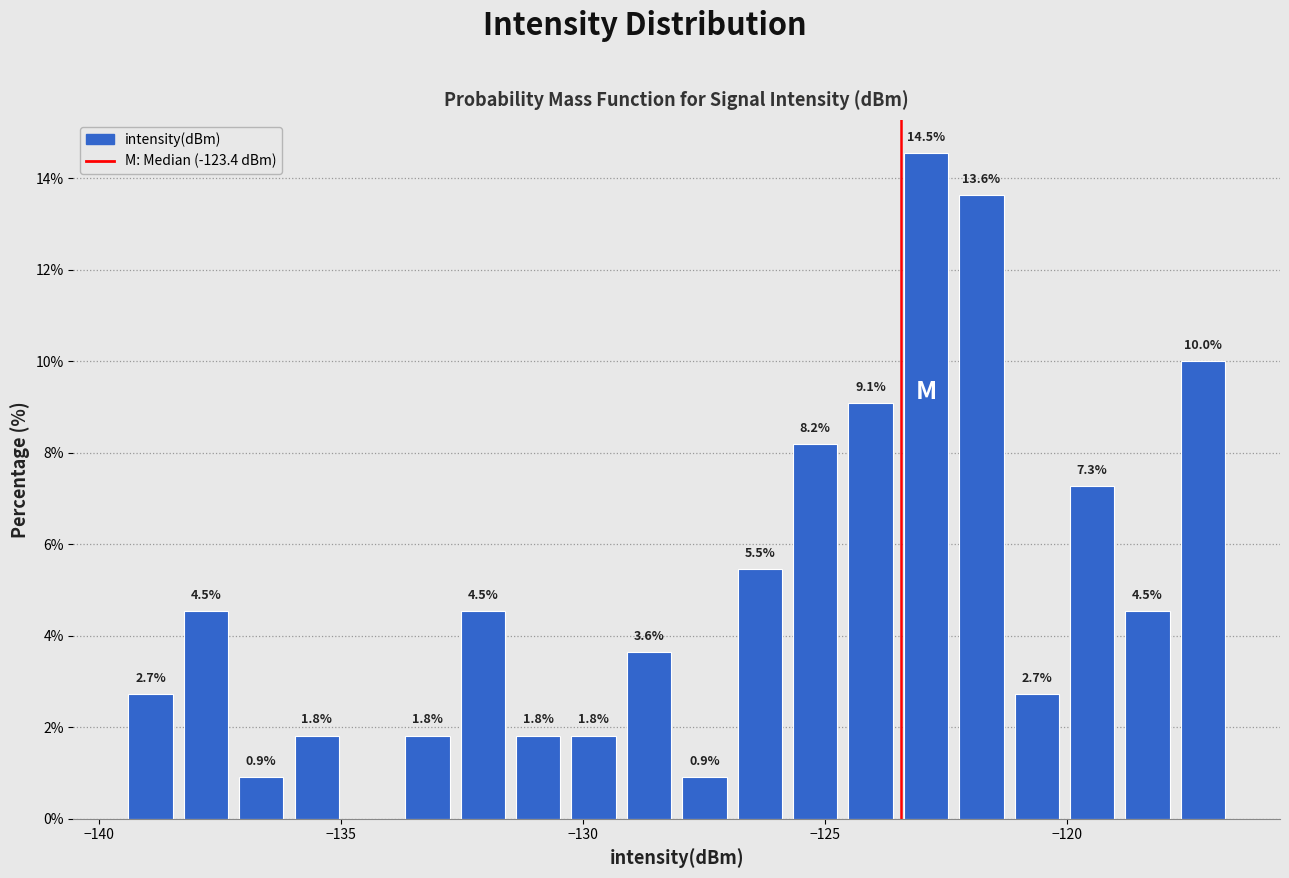

Around what value on the x-axis is the tallest bar? Give the approximate position of its centre, as read against the axis.

-123.0